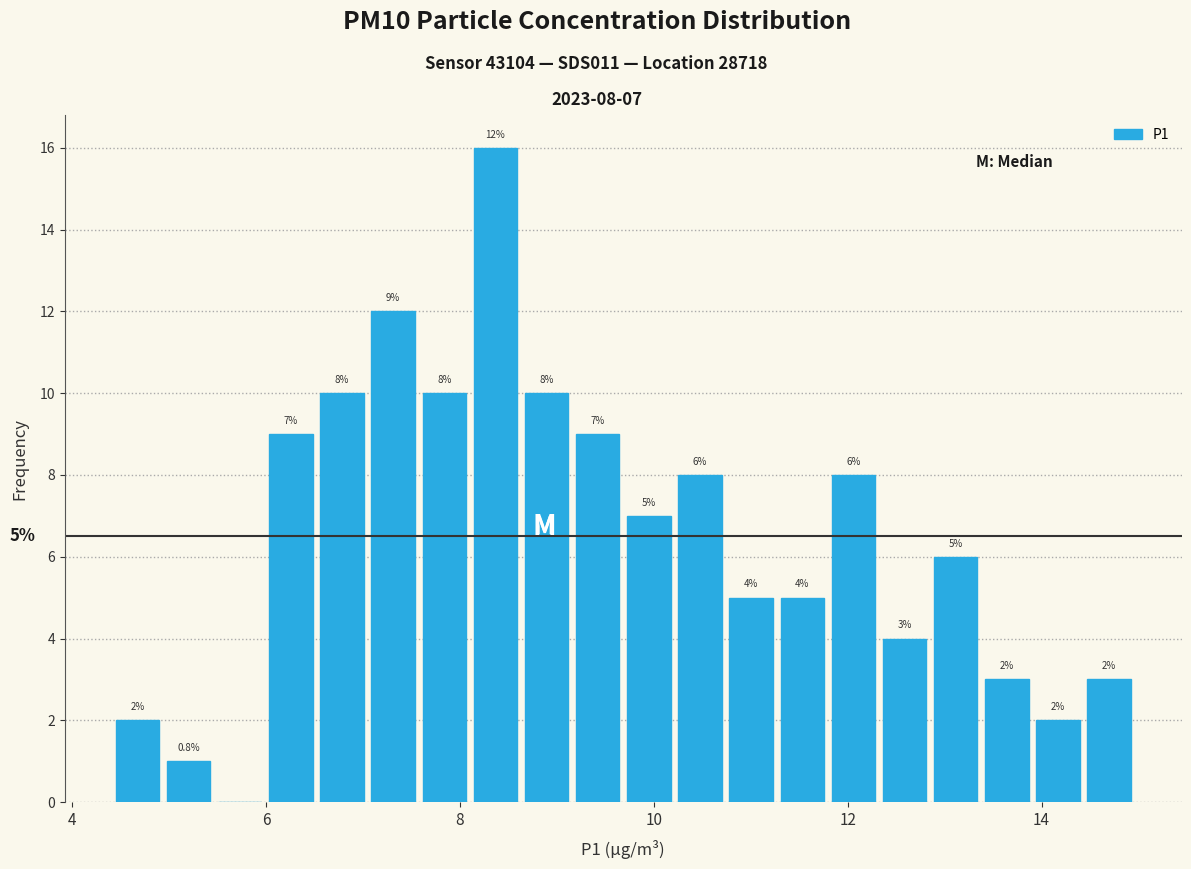

Read against the x-axis, roughly where is the centre of the tallest bar?

8.4